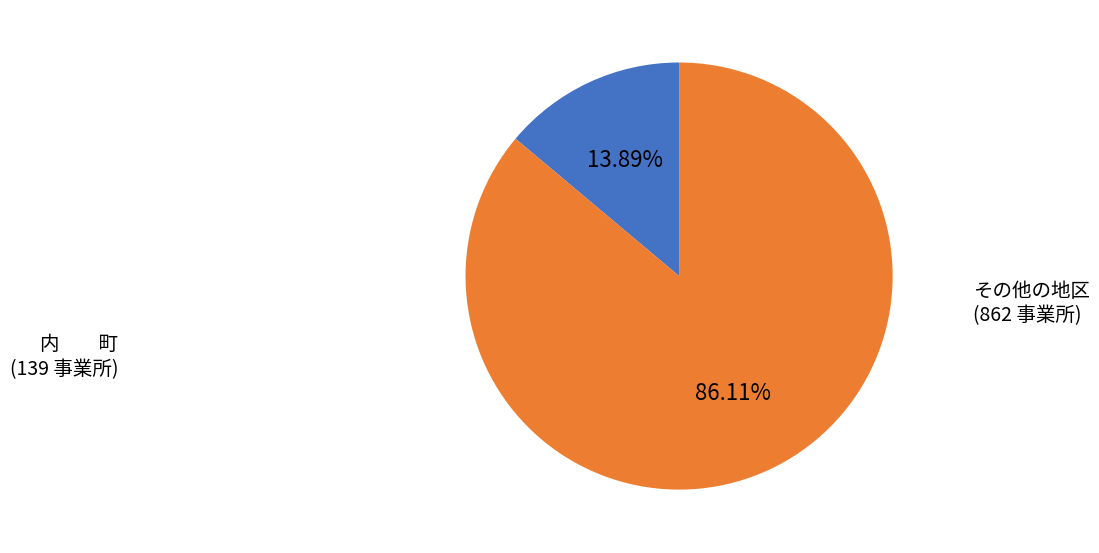

Rank the categories by value from highest to lowest.

その他の地区, 内 町